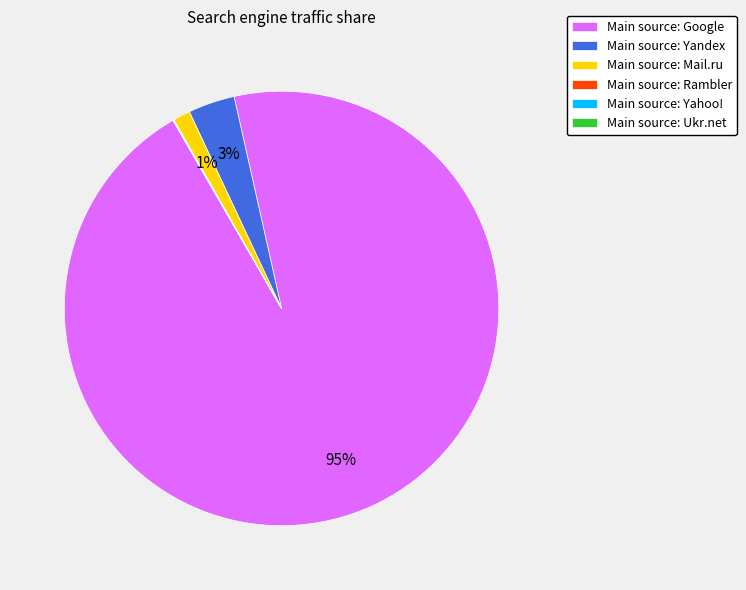

Is it true that Main source: Yandex is 18% of the pie?

False